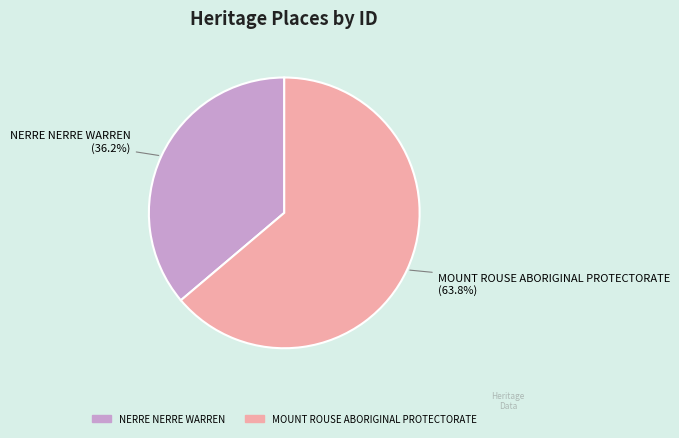

True or false: MOUNT ROUSE ABORIGINAL PROTECTORATE accounts for 64% of the total.

True